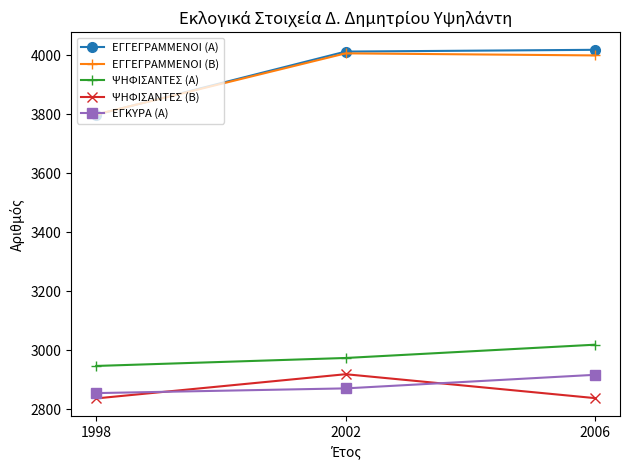

What is the spread (max minus min) of values at 2006?

1180